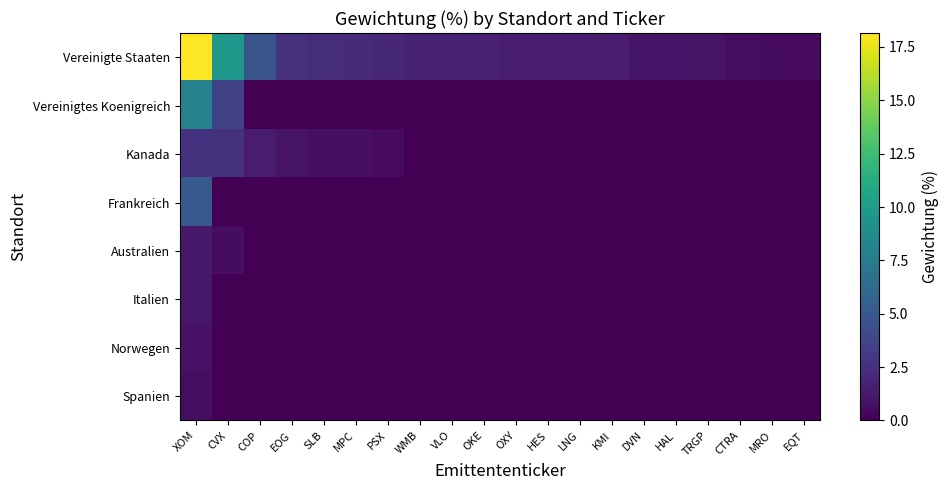

At which category is the sum across all series the highest?

XOM